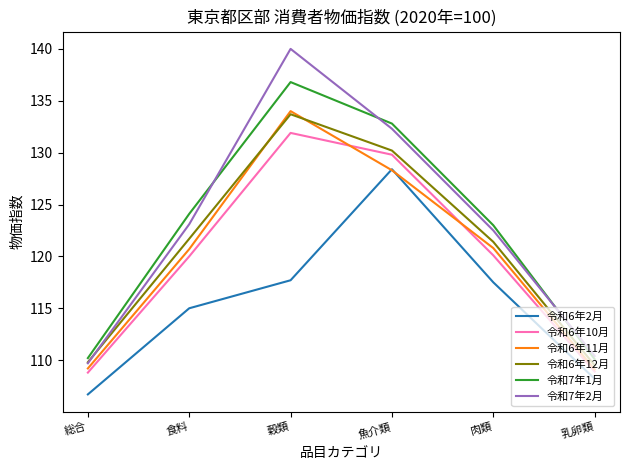

Which label corresponds to the largest value in the chart?

穀類